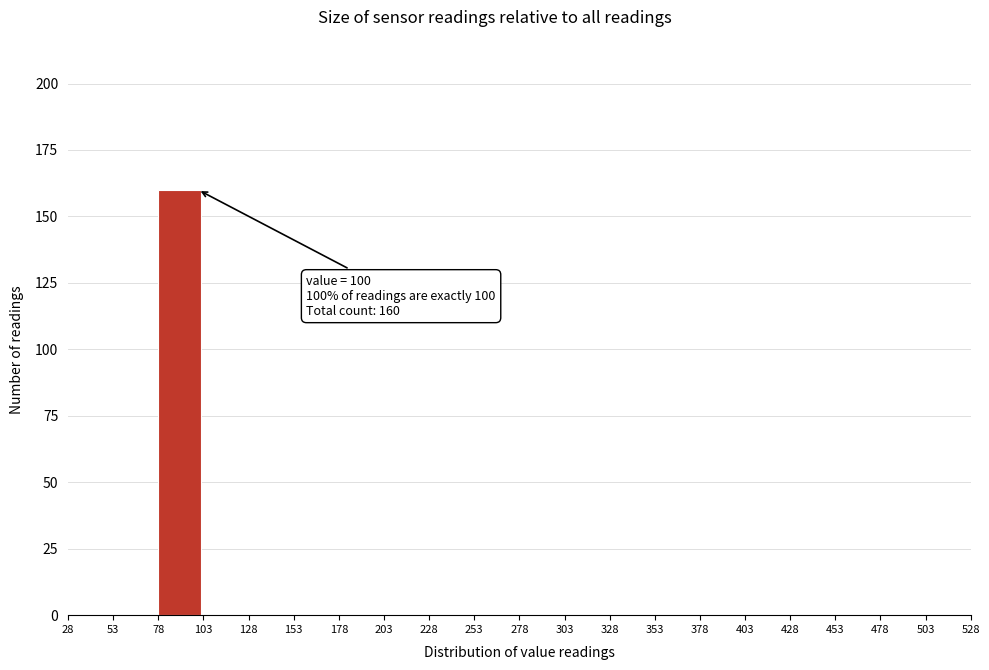

Over which range of the x-axis is the bar tallest?

78 to 103